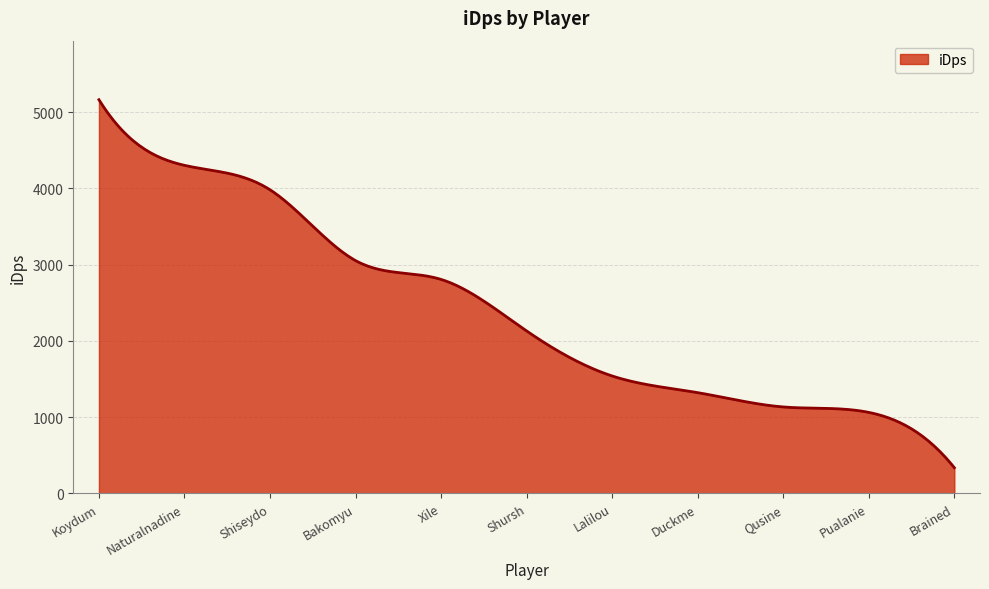

What is the difference between the maximum and minimum values?

4824.6